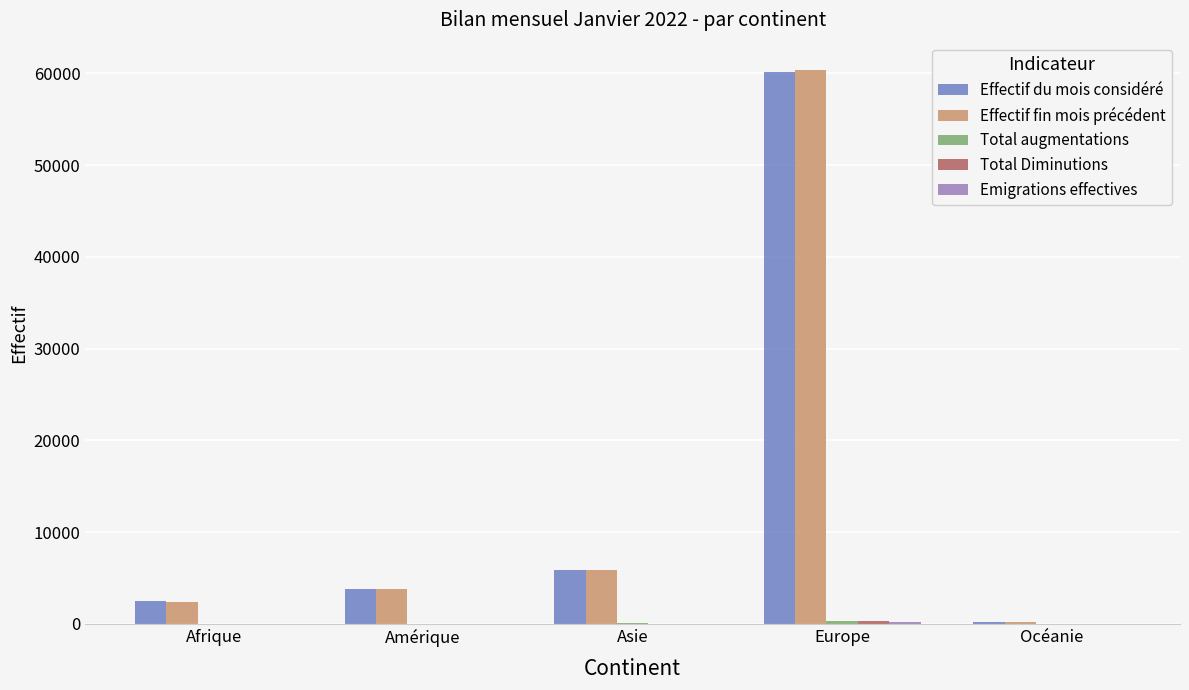

What is the maximum value shown in the chart?

60324